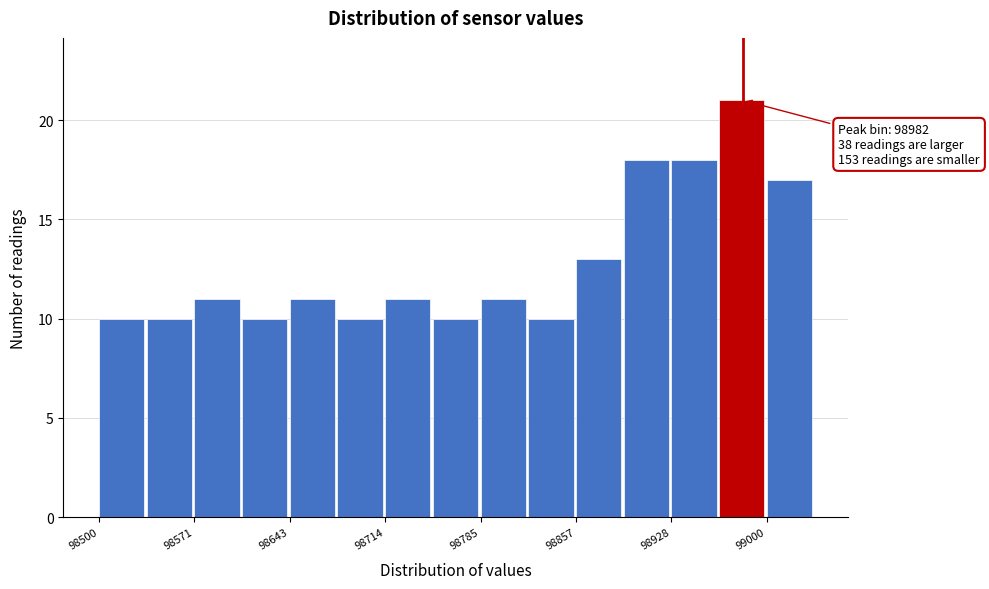

Read against the x-axis, roughly where is the centre of the tallest bar?

98980